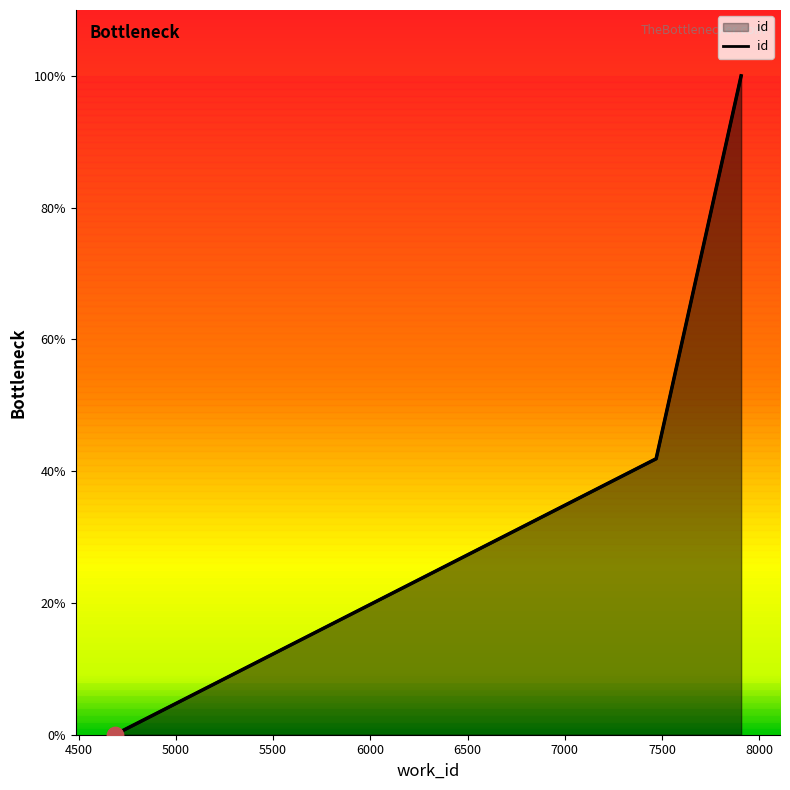

What is the change in value from 4685 to 7470?

+41.9